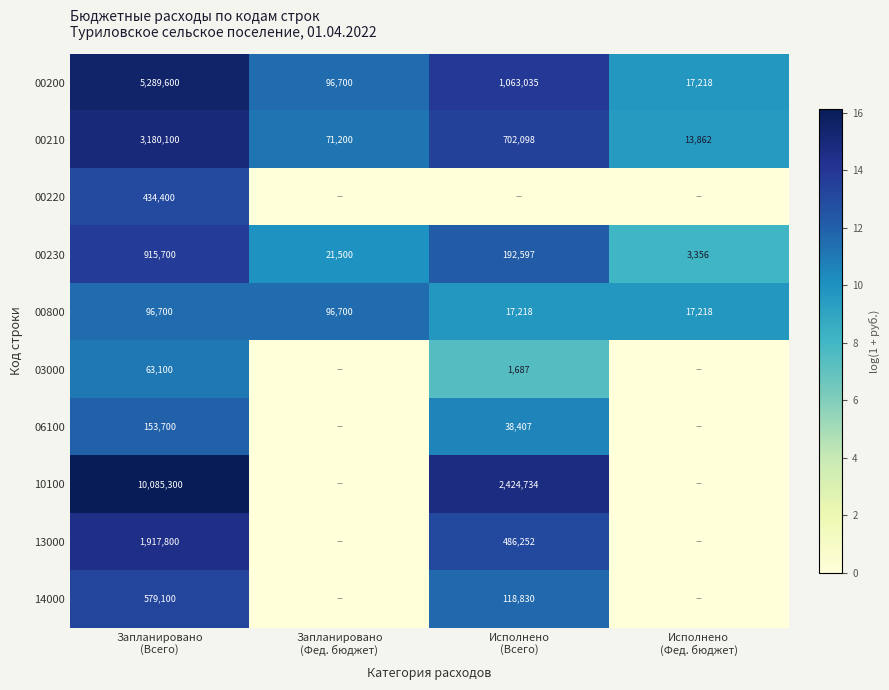

What is the sum of all 00200 values?

6466553